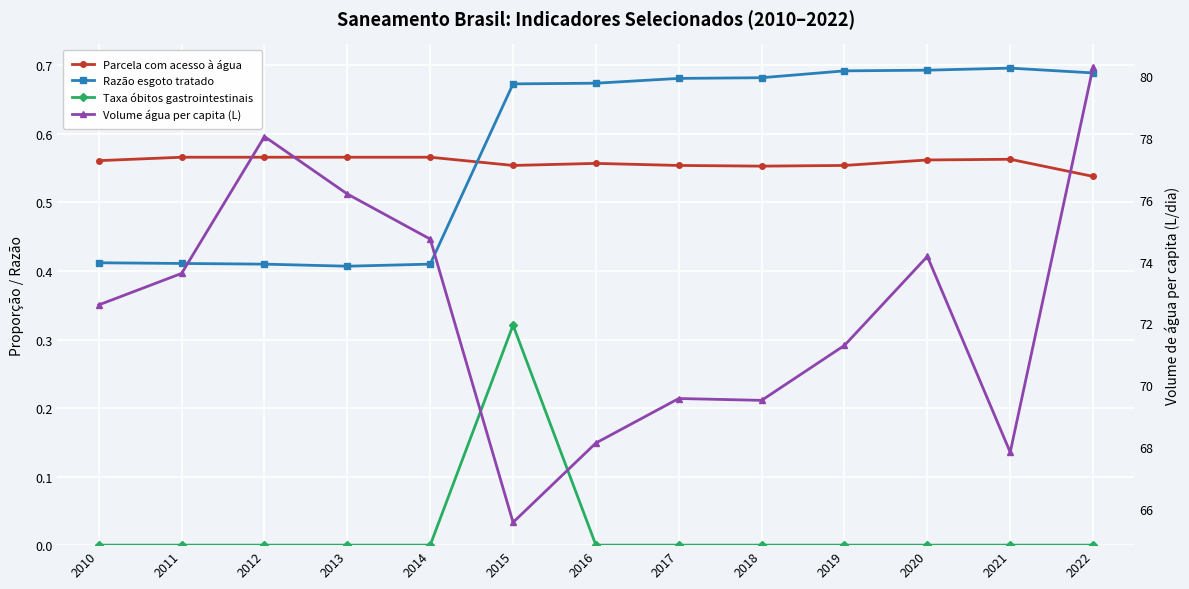

Reading left to right, transcribe all the data shown in this chart.

Parcela com acesso à água: 2010=0.6	2011=0.6	2012=0.6	2013=0.6	2014=0.6	2015=0.6	2016=0.6	2017=0.6	2018=0.6	2019=0.6	2020=0.6	2021=0.6	2022=0.5
Razão esgoto tratado: 2010=0.4	2011=0.4	2012=0.4	2013=0.4	2014=0.4	2015=0.7	2016=0.7	2017=0.7	2018=0.7	2019=0.7	2020=0.7	2021=0.7	2022=0.7
Taxa óbitos gastrointestinais: 2010=0.0	2011=0.0	2012=0.0	2013=0.0	2014=0.0	2015=0.3	2016=0.0	2017=0.0	2018=0.0	2019=0.0	2020=0.0	2021=0.0	2022=0.0
Volume água per capita (L): 2010=72.6	2011=73.6	2012=78.0	2013=76.2	2014=74.7	2015=65.6	2016=68.1	2017=69.6	2018=69.5	2019=71.3	2020=74.2	2021=67.8	2022=80.3